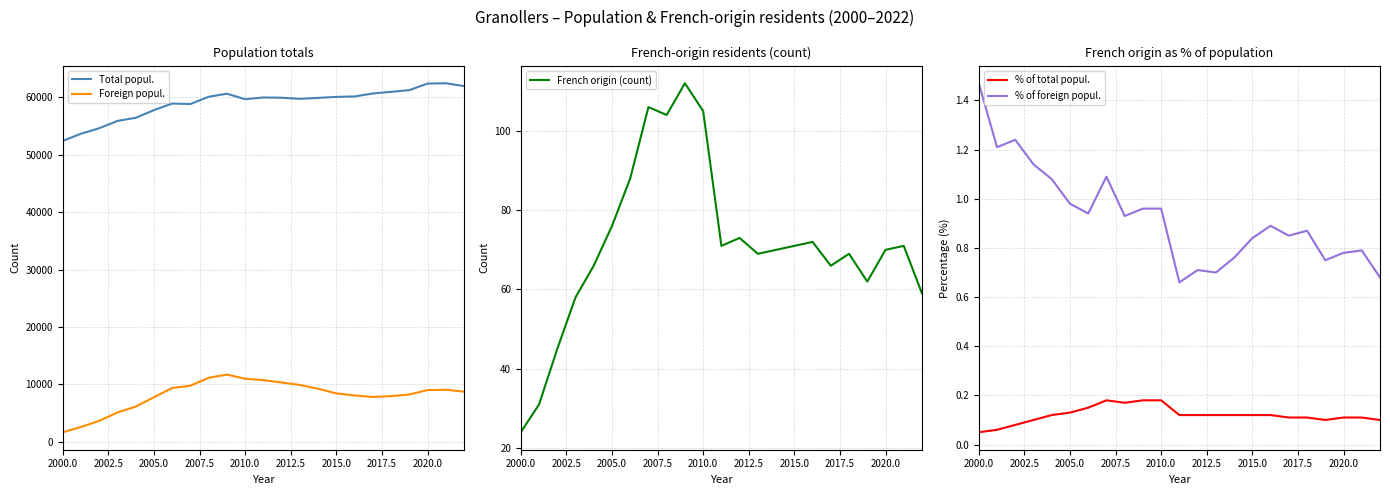

Which category has the lowest value in the Foreign popul. series?

2000.0